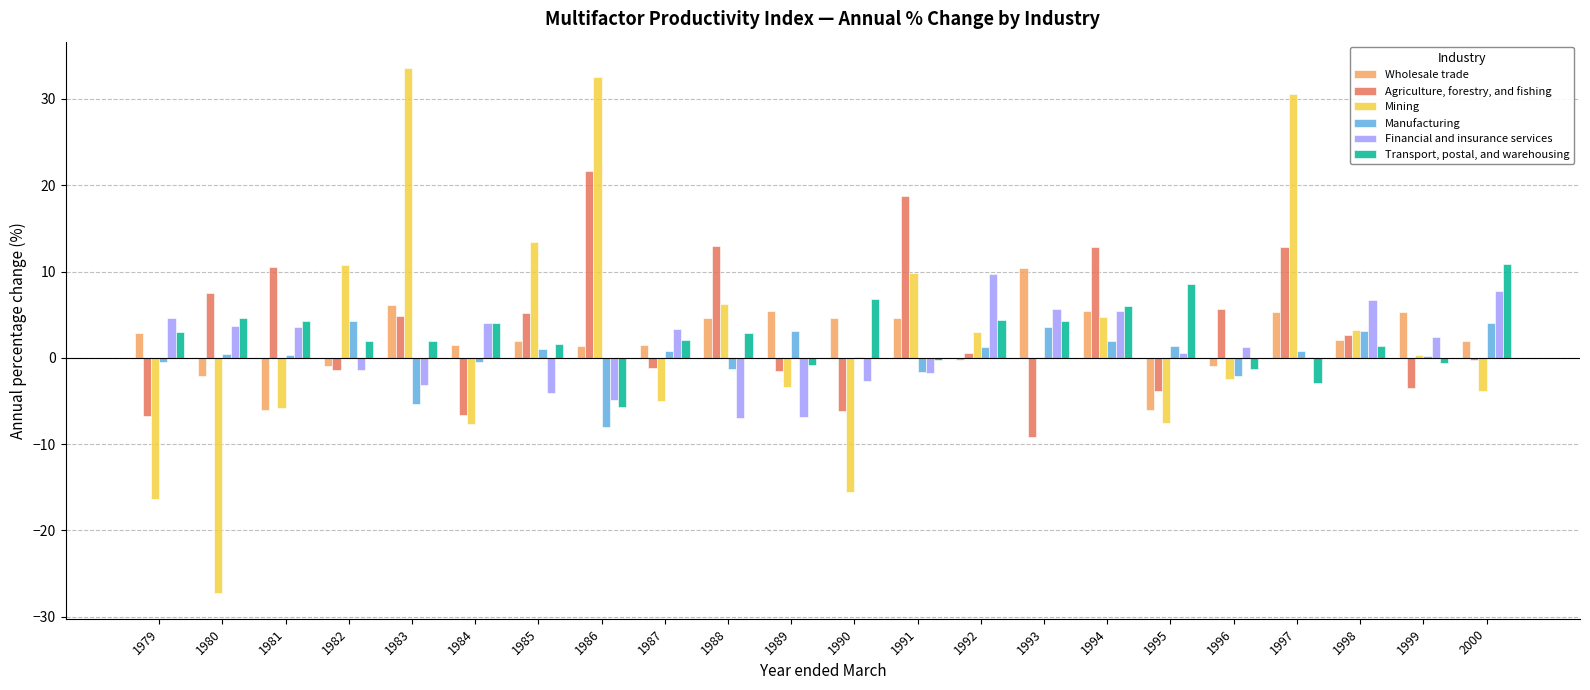

What is the highest value of the Wholesale trade series?

10.4